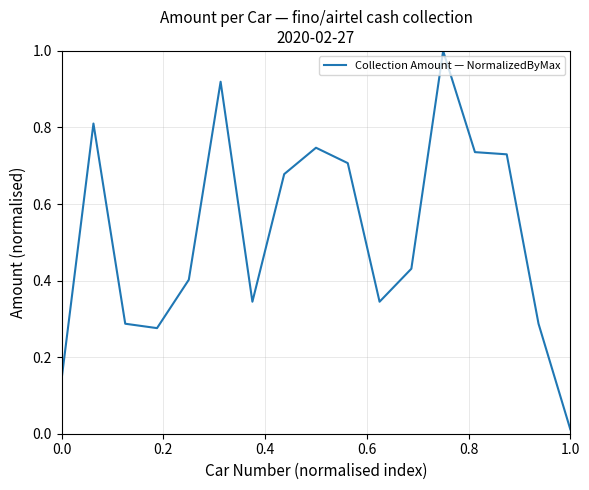

What is the difference between the maximum and minimum values?

1.0